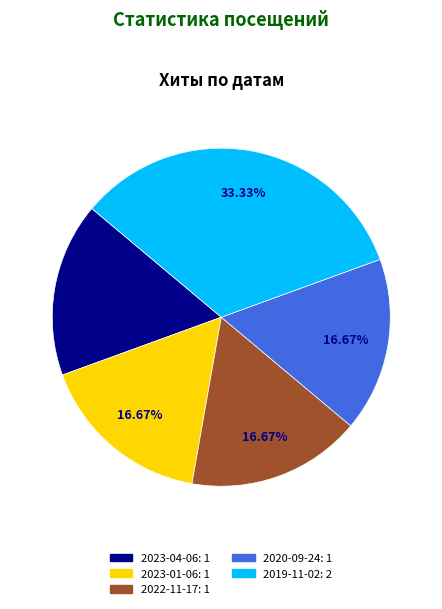

The 2022-11-17 slice represents 22% of the pie. True or false?

False